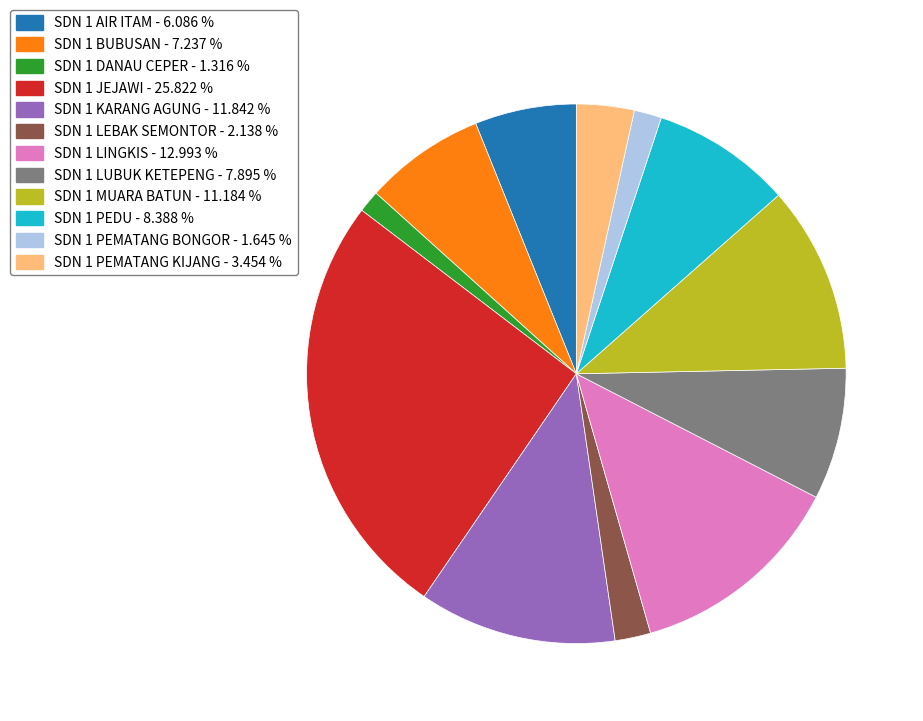

Is the sum of SDN 1 PEMATANG KIJANG - 3.454 % and SDN 1 MUARA BATUN - 11.184 % greater than half?

No